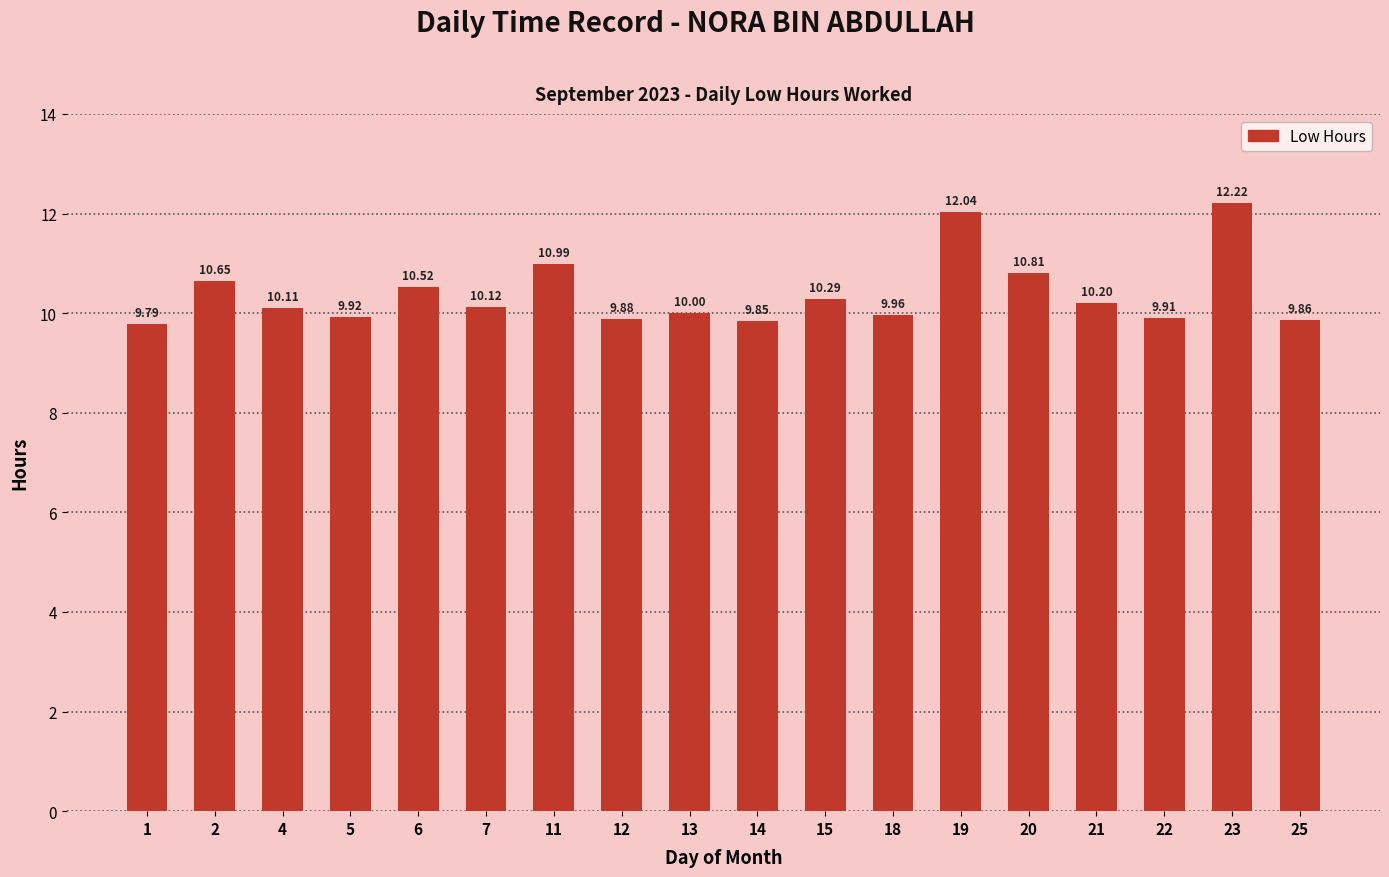

How many data points are less than 10?

7